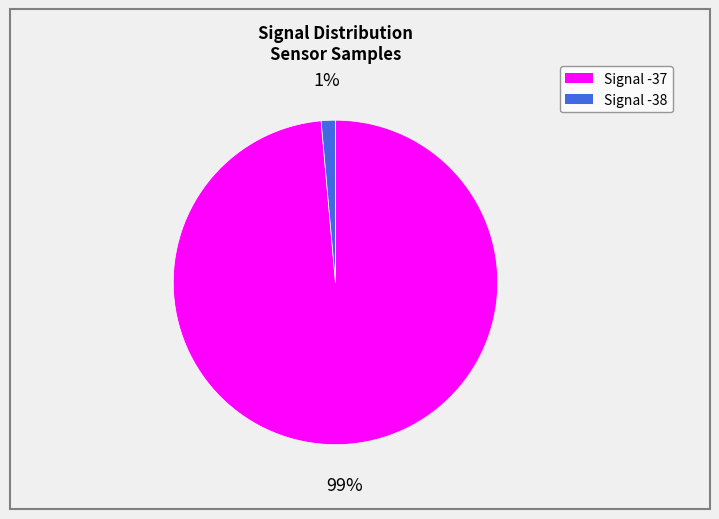

Is there any slice that represents more than half of the pie?

Yes